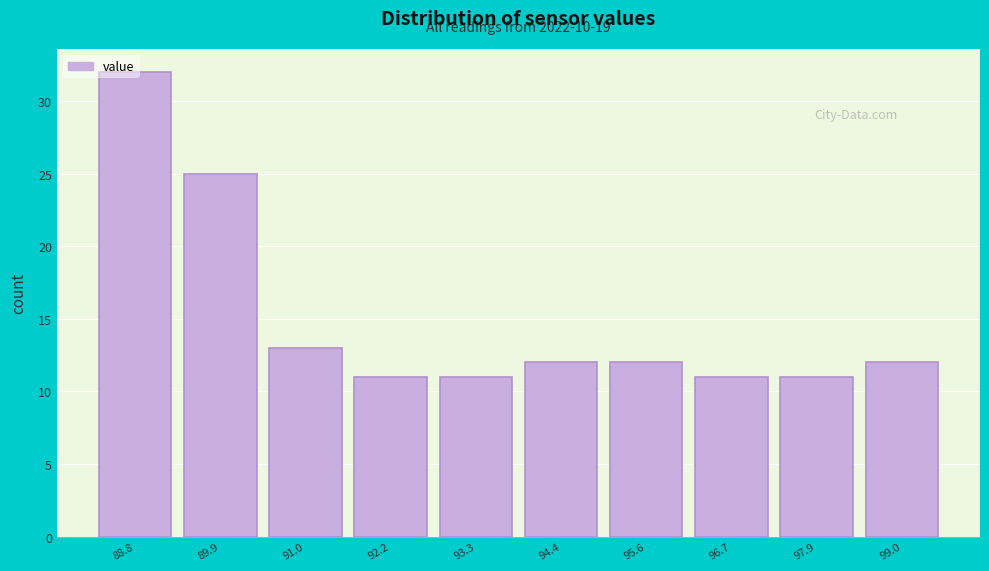

What is the value of the 6th bar from the left?

12